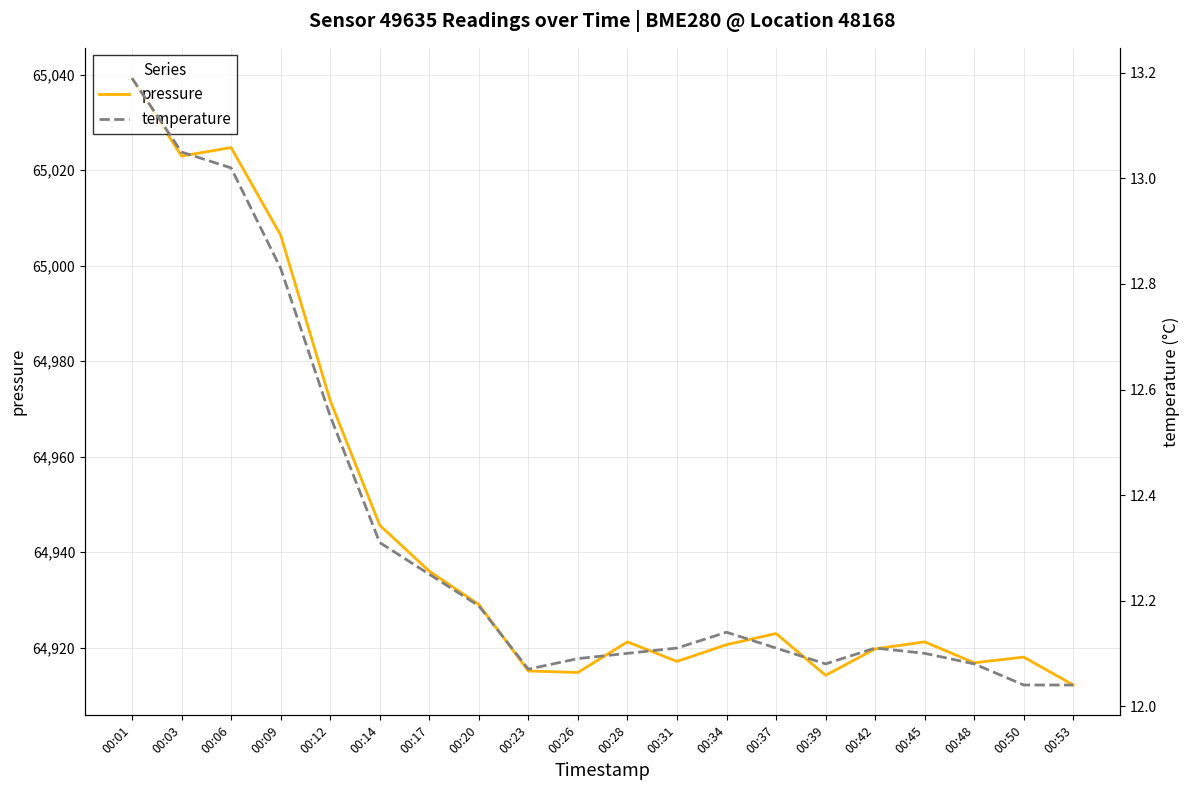

What is the sum of the temperature values at 00:37 and 00:09?

24.9